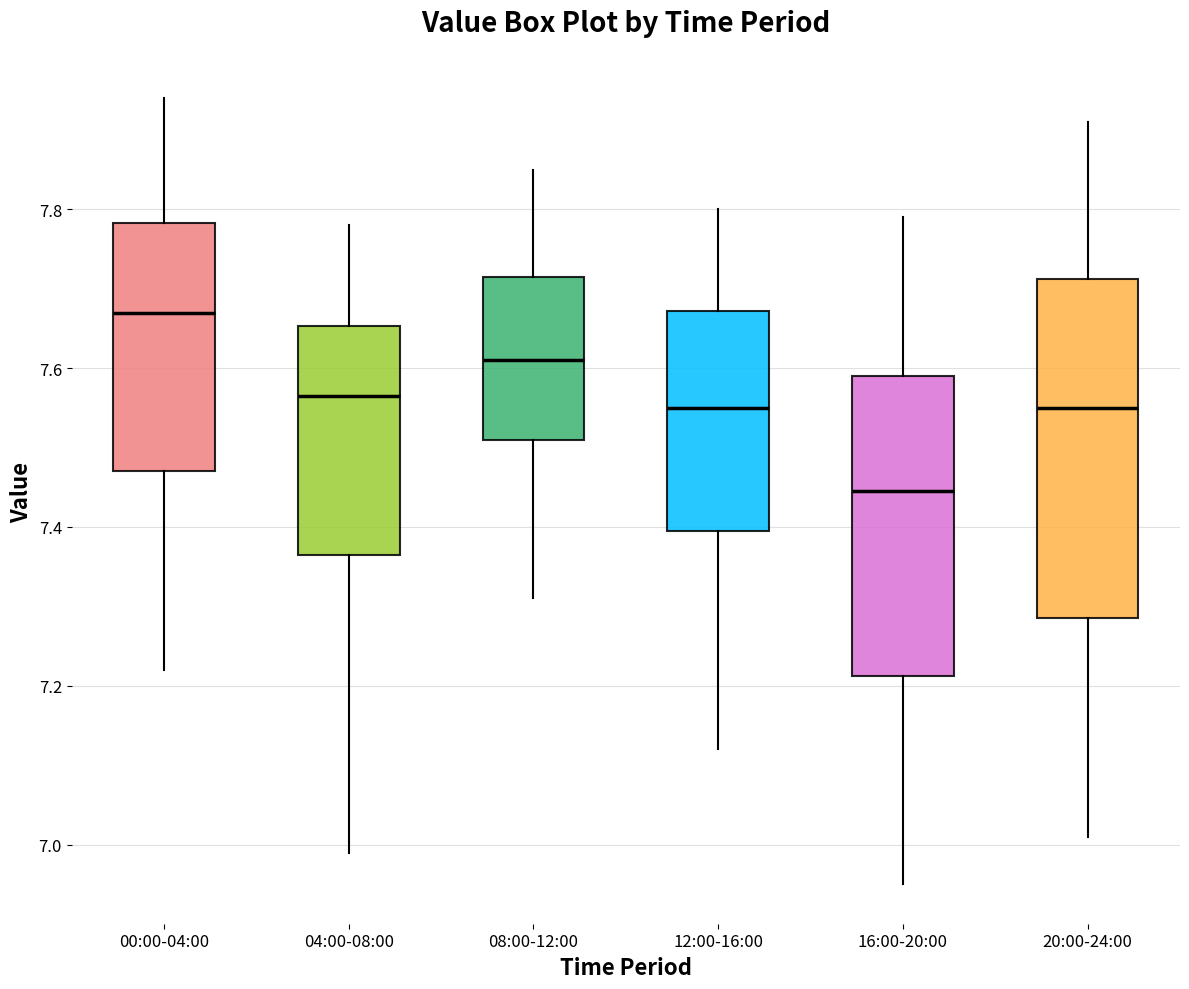

Reading left to right, read every box against the y-axis: the position of its median line, the range the box covers, and the ends of its whiskers. The values are not printed on the chart, so give them approximately, as read against the axis.

00:00-04:00: median 7.68, box 7.48 to 7.78, whiskers 7.22 to 7.94
04:00-08:00: median 7.56, box 7.36 to 7.66, whiskers 7.00 to 7.78
08:00-12:00: median 7.62, box 7.52 to 7.72, whiskers 7.32 to 7.86
12:00-16:00: median 7.56, box 7.40 to 7.68, whiskers 7.12 to 7.80
16:00-20:00: median 7.44, box 7.22 to 7.60, whiskers 6.96 to 7.80
20:00-24:00: median 7.56, box 7.28 to 7.72, whiskers 7.02 to 7.92